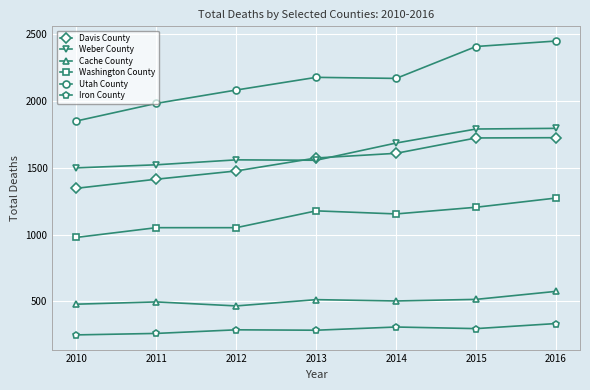

What is the sum of the Davis County values at 2011 and 2015?

3139